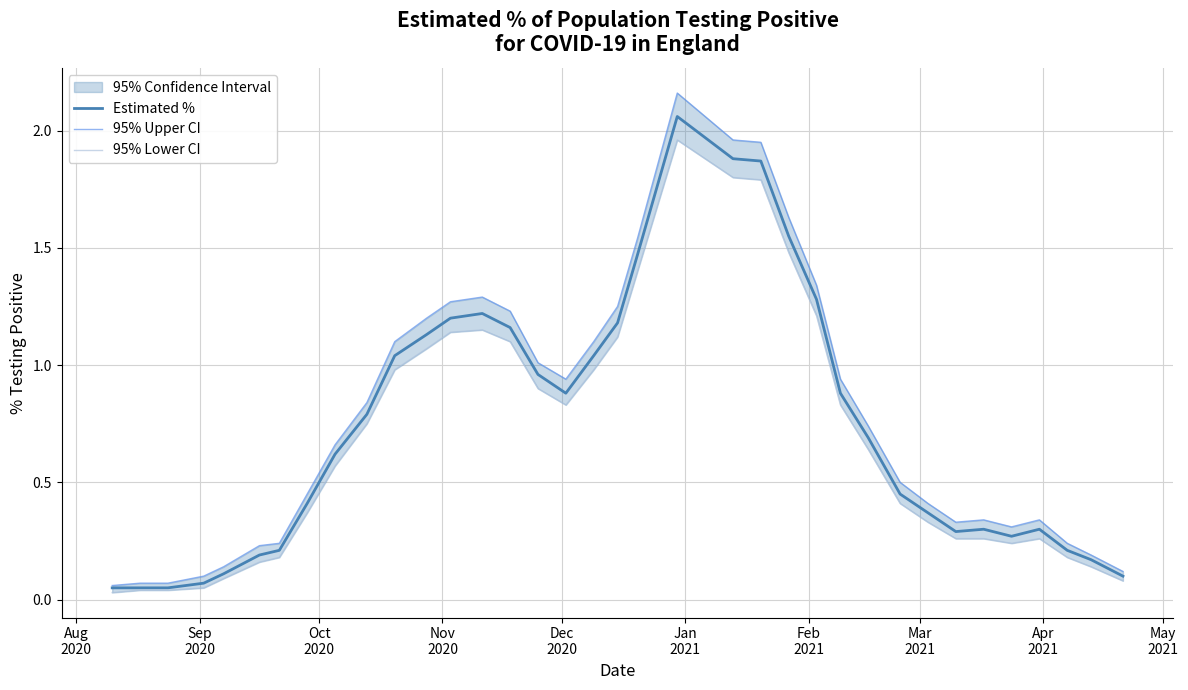

What is the highest value of the 95% Upper CI series?

2.2